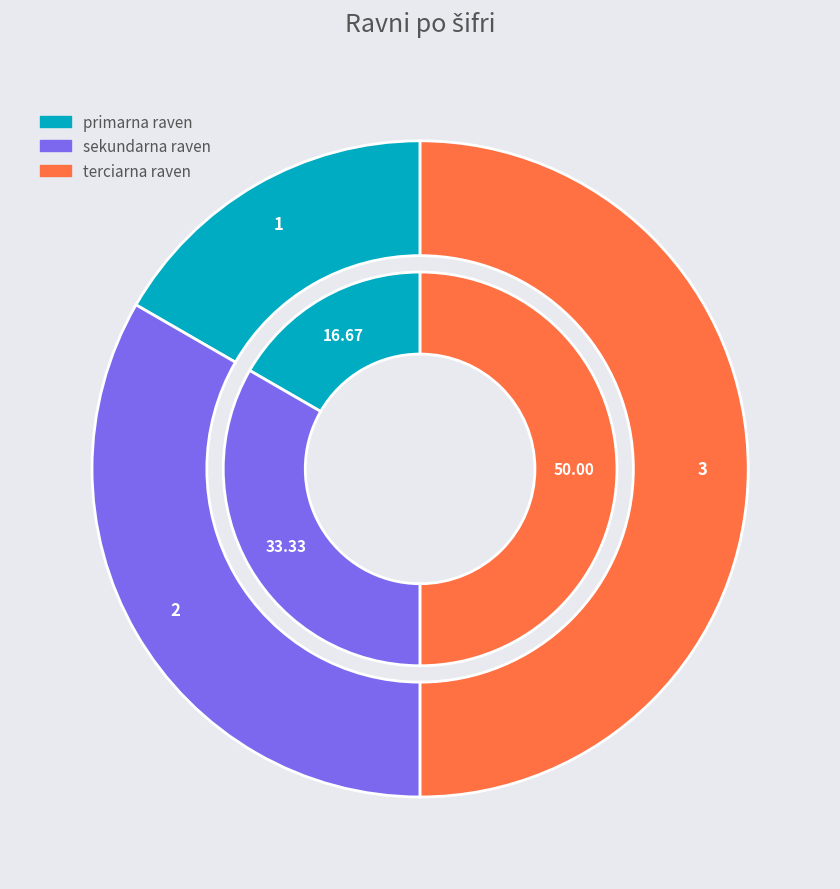

Which slice is the largest?

terciarna raven